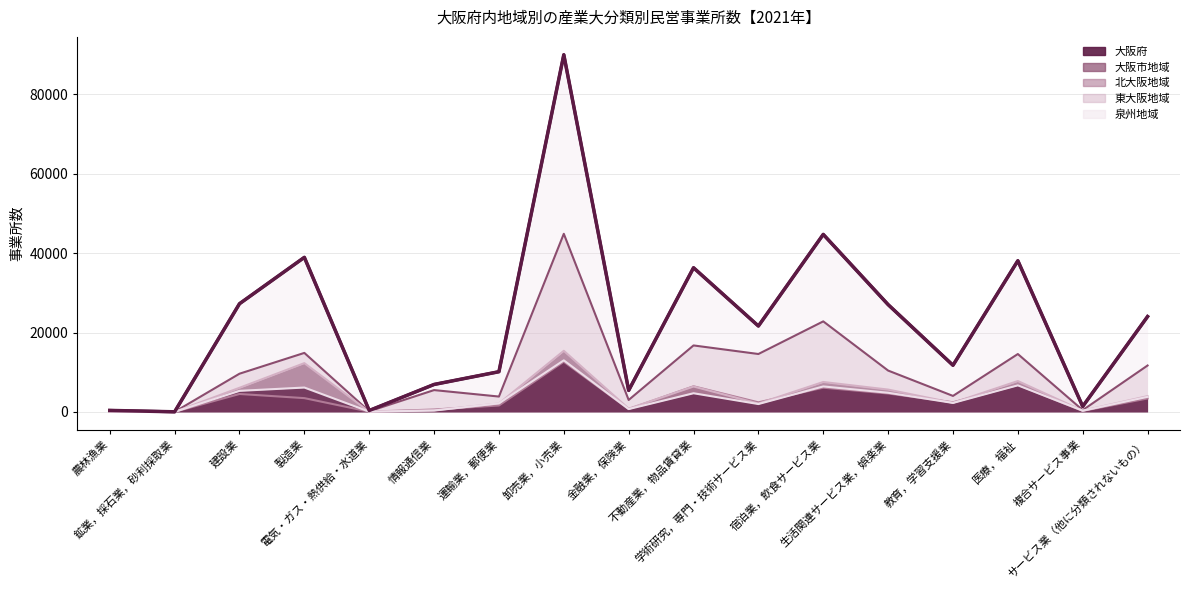

What is the difference between the second highest and minimum values in the 泉州地域 series?

6689